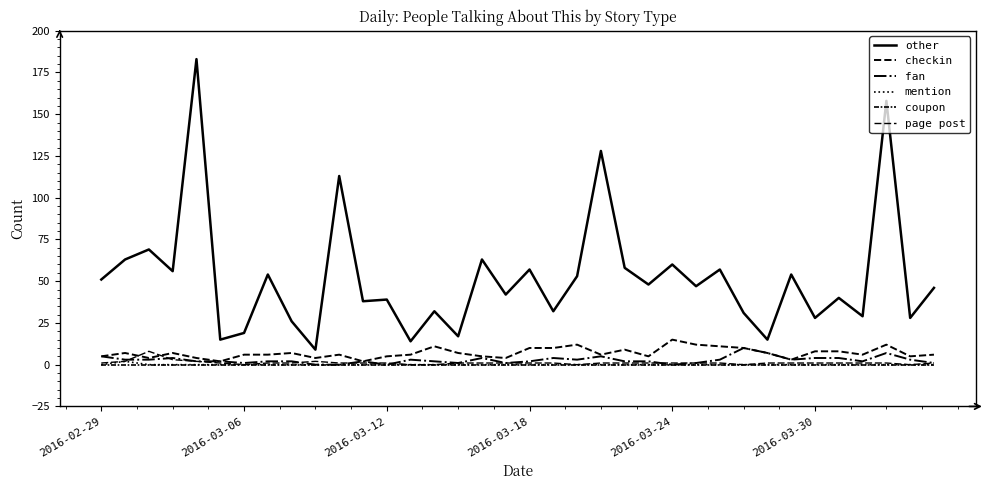

How many values in the other series are below 47?

18